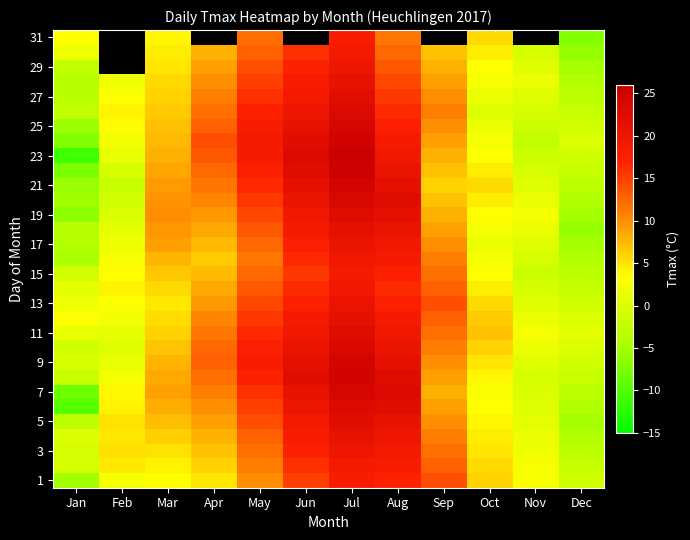

At how many categories does at least one series exceed 15?

4